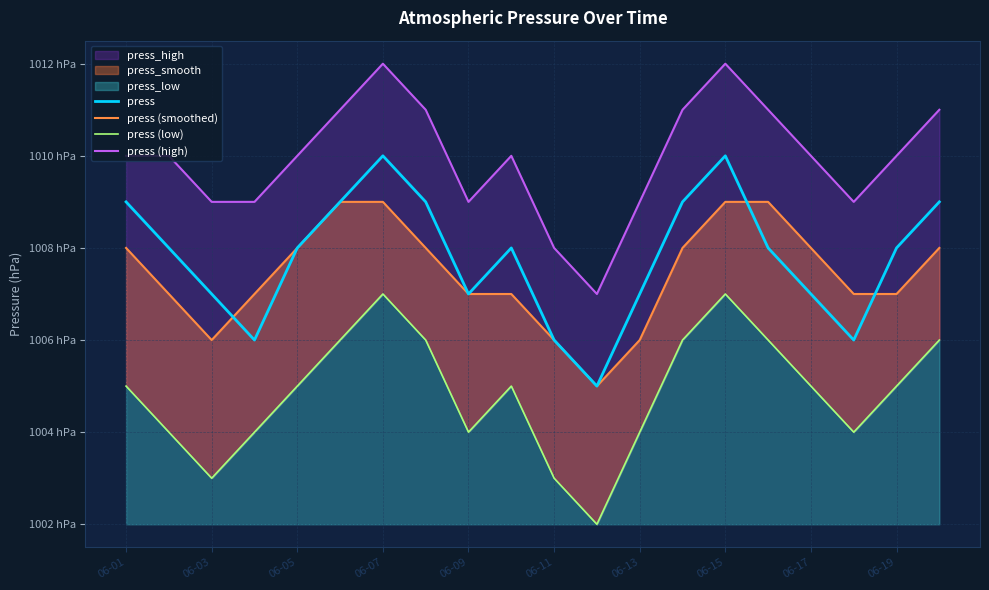

What is the total value across all series at 15?

4034